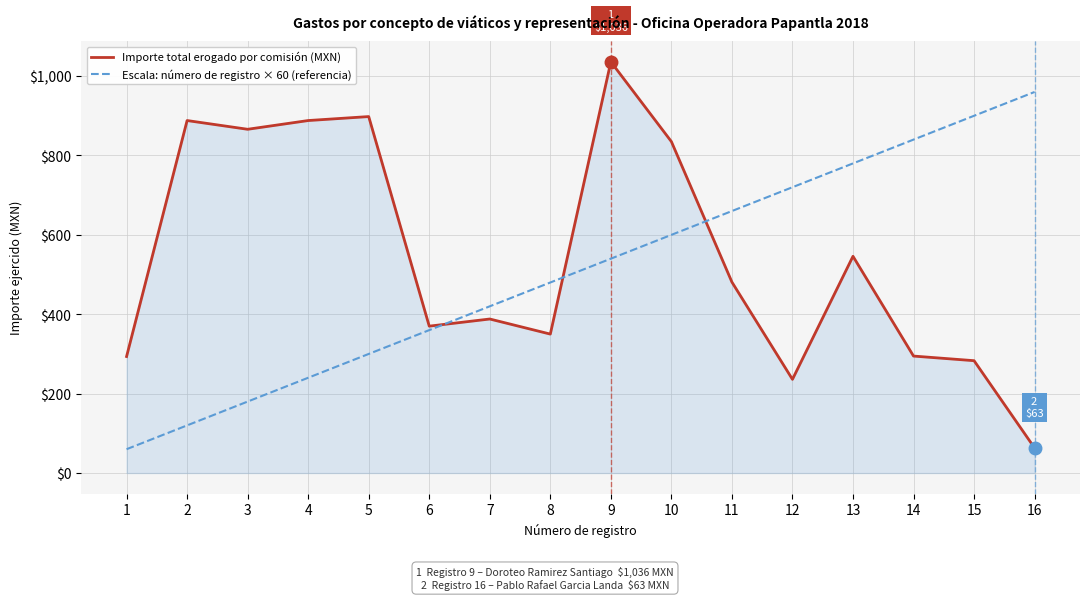

Is the value of Escala: número de registro × 60 (referencia) at 6 greater than the value of Importe total erogado por comisión (MXN) at 12?

Yes